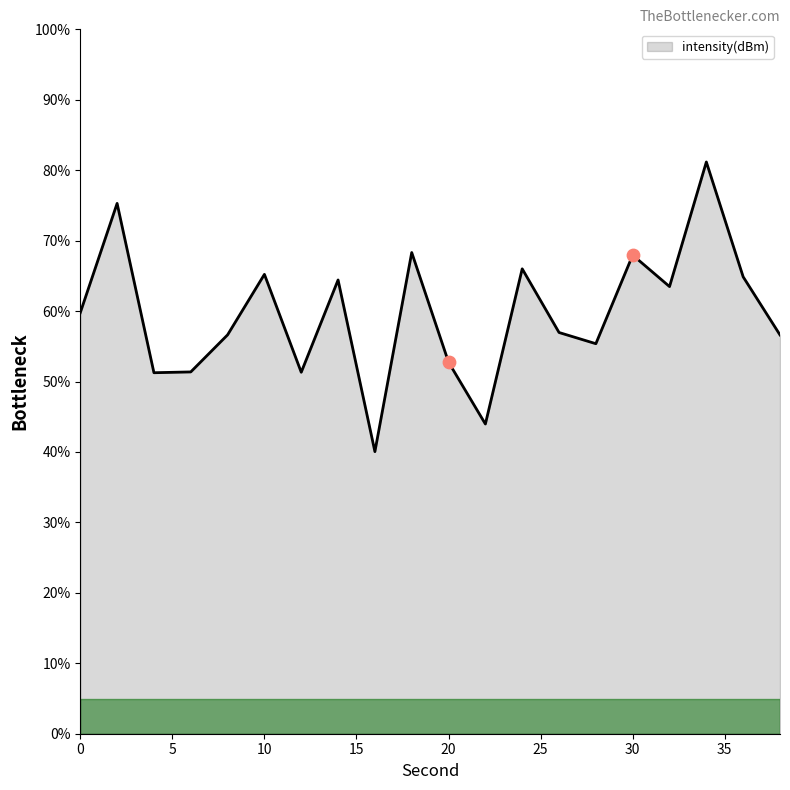

What is the smallest value displayed?

40.0